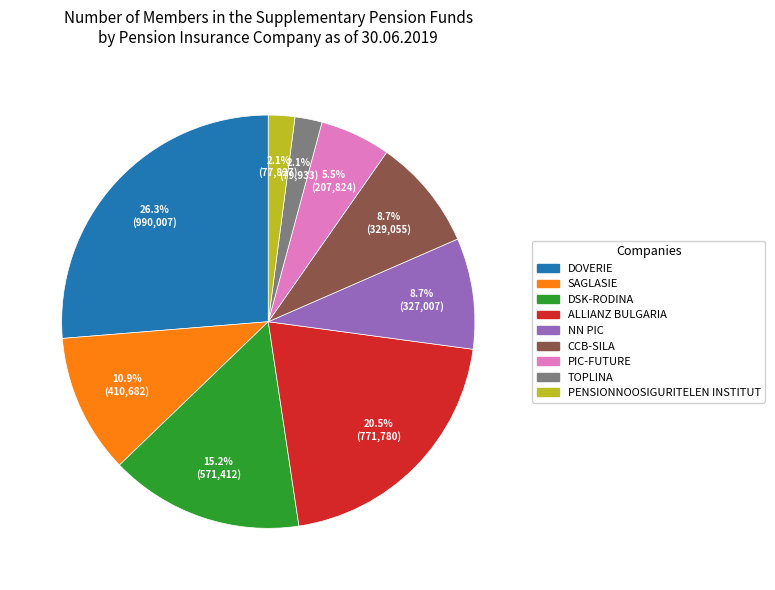

To the nearest percent, what is the average slice percentage?

11%